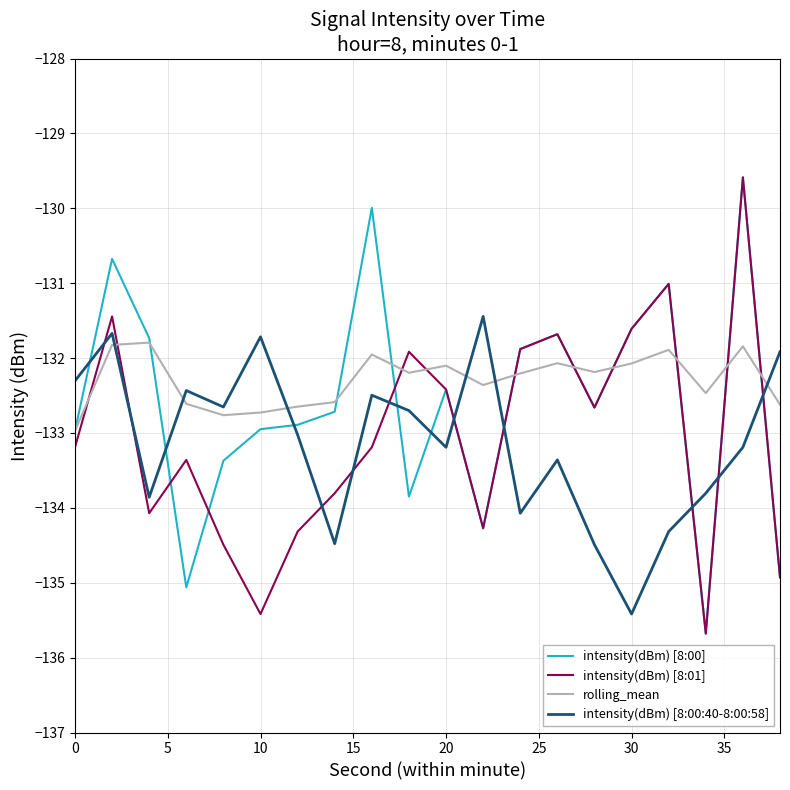

Which series ends up on top after the final intersection of rolling_mean and intensity(dBm) [8:01]?

rolling_mean